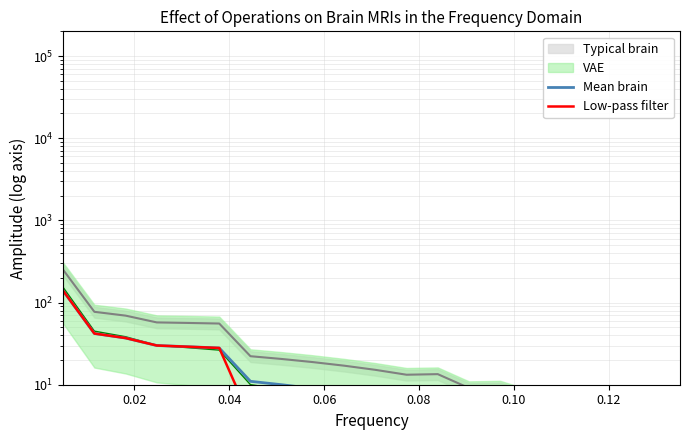

Does the chart display data point markers on the line(s)?

No